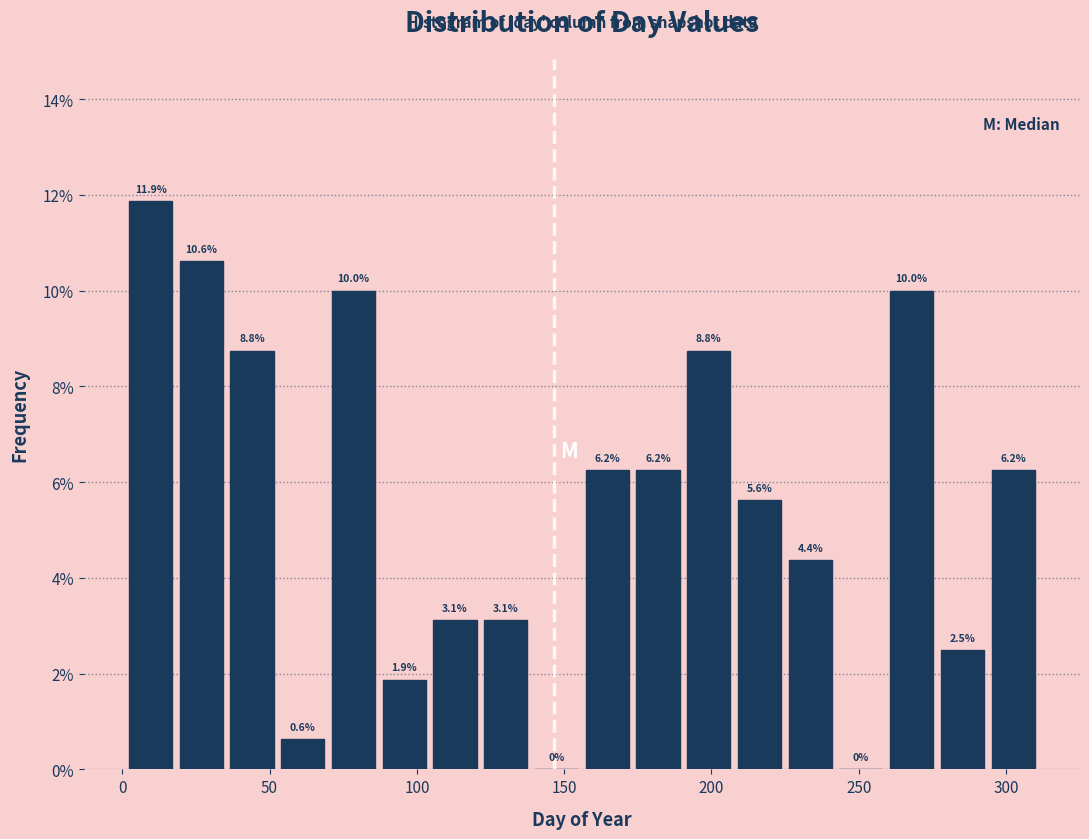

Read against the x-axis, roughly where is the centre of the tallest bar?

10